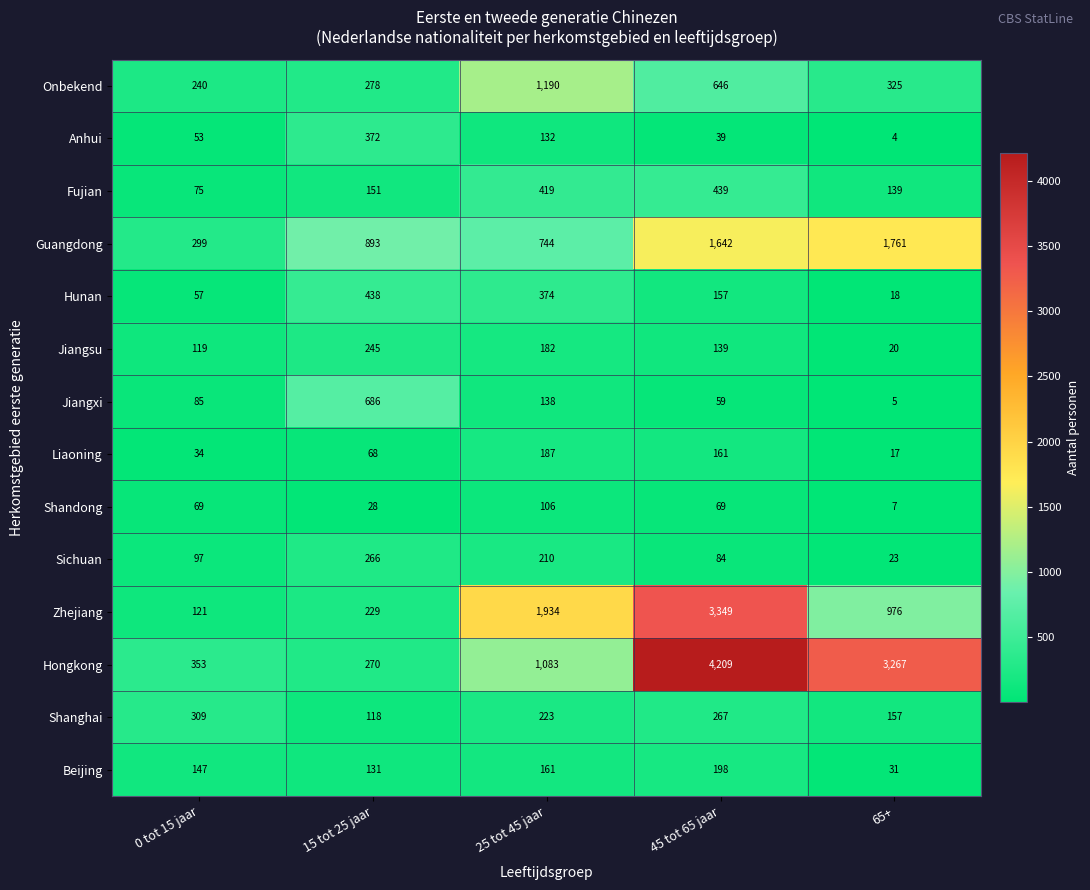

How many data points does each series have?

5